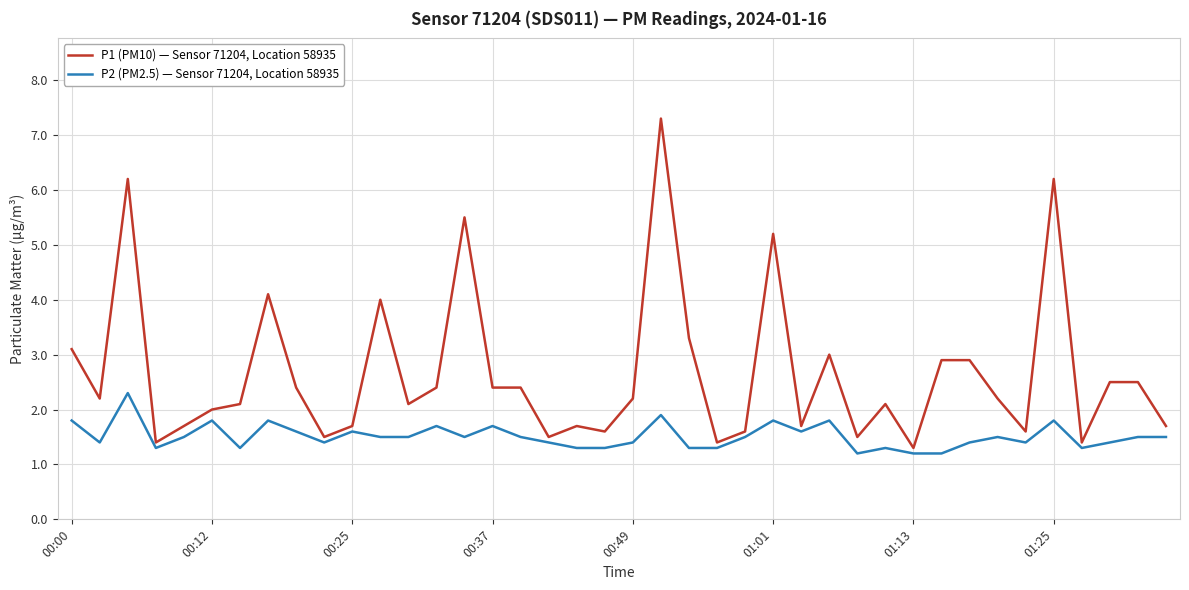

What are all the series names shown in the legend?

P1 (PM10) — Sensor 71204, Location 58935, P2 (PM2.5) — Sensor 71204, Location 58935